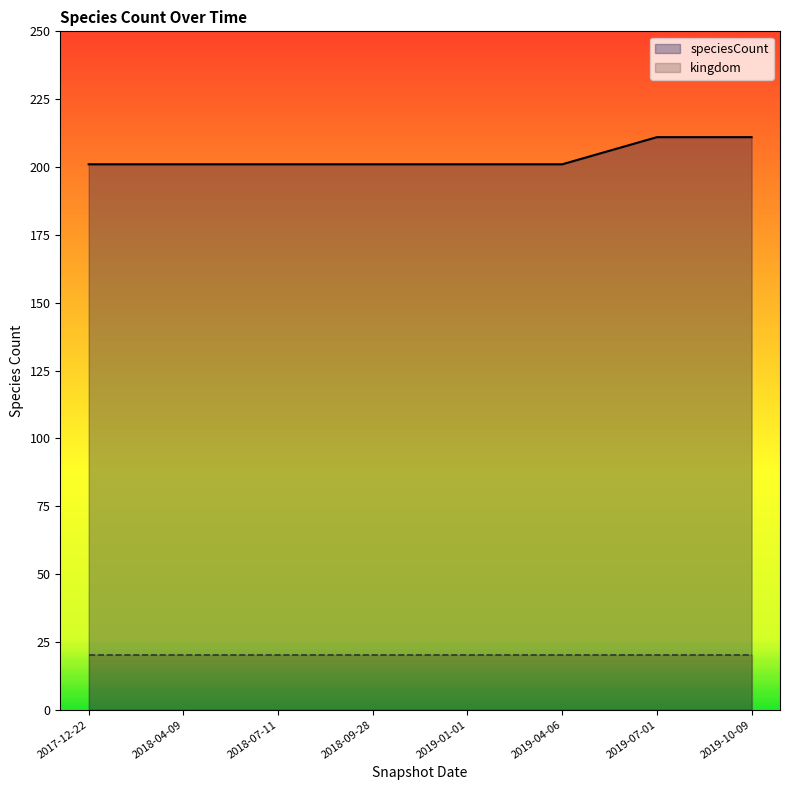

At how many categories does at least one series exceed 78?

8